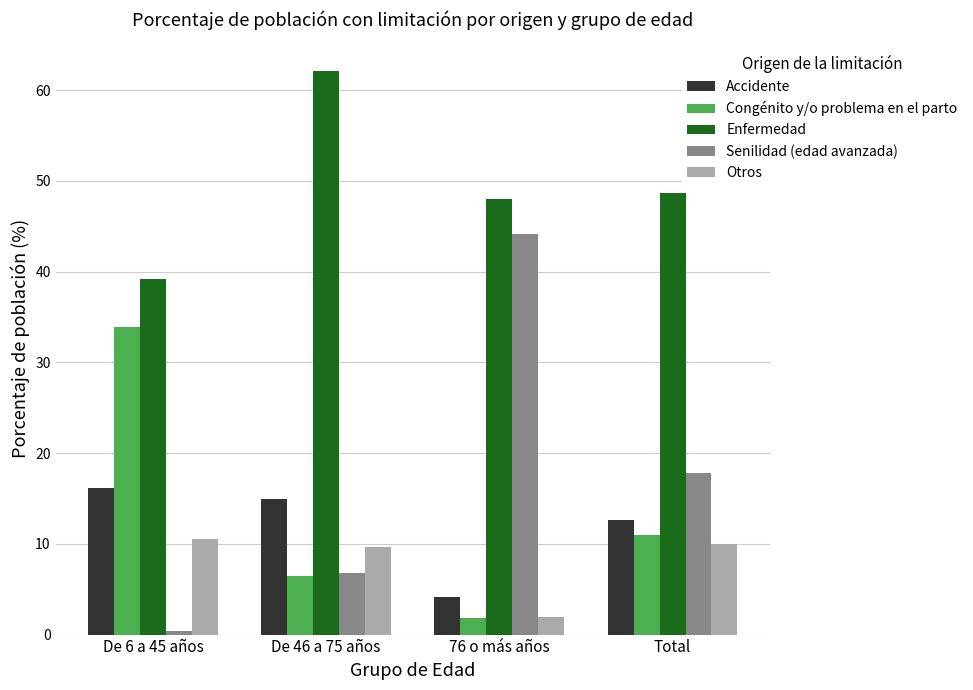

At which label does Enfermedad reach its minimum?

De 6 a 45 años